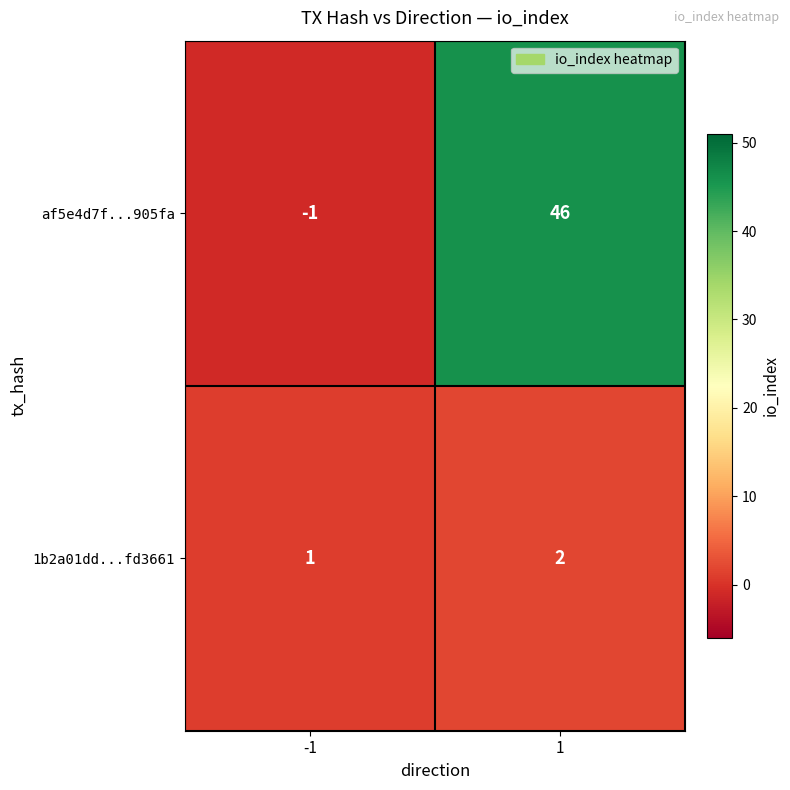

List the series in order of their peak value, highest first.

af5e4d7f...905fa, 1b2a01dd...fd3661